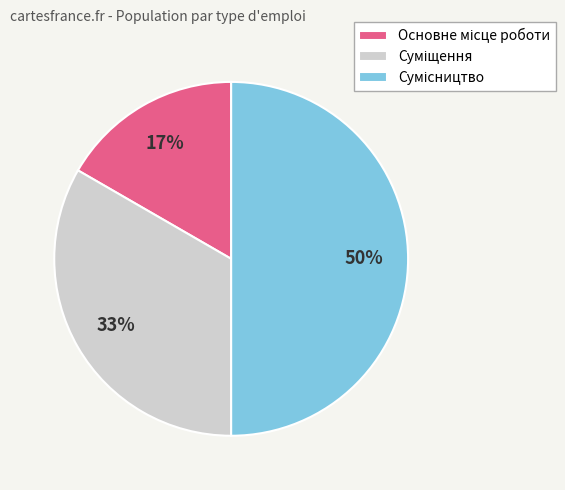

To the nearest percent, what is the average slice percentage?

33%